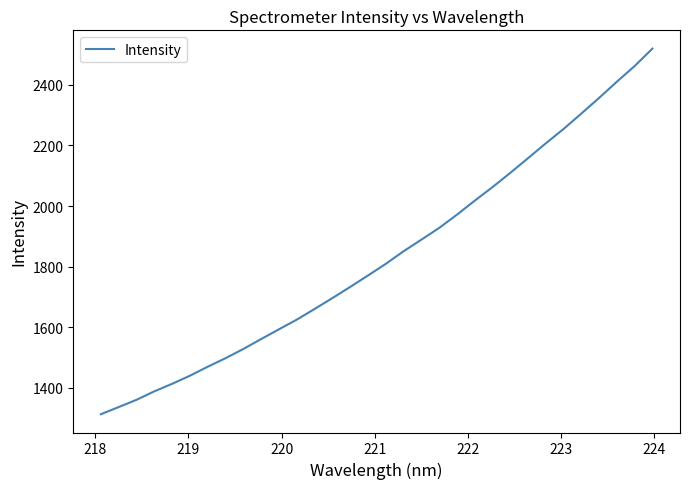

How many lines are shown in the chart?

1